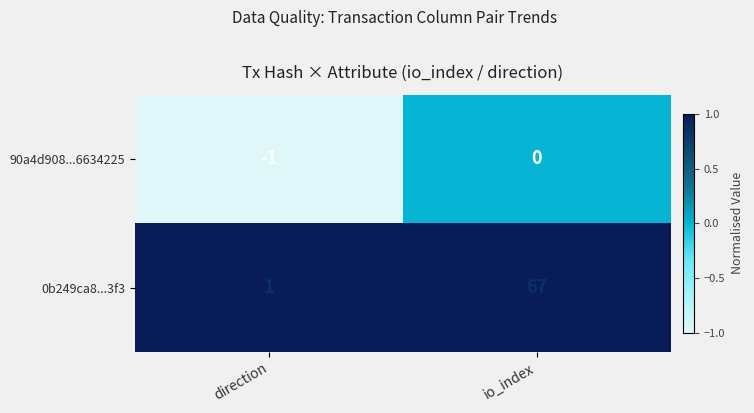

At which label is 90a4d908...6634225 closest to 0?

io_index